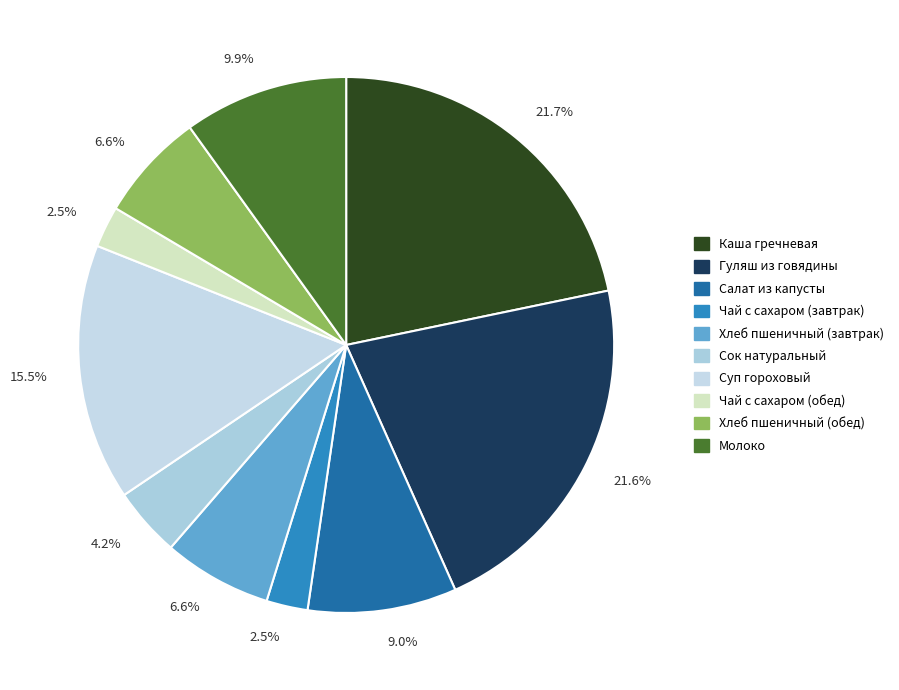

Count the number of slices in the pie.

10